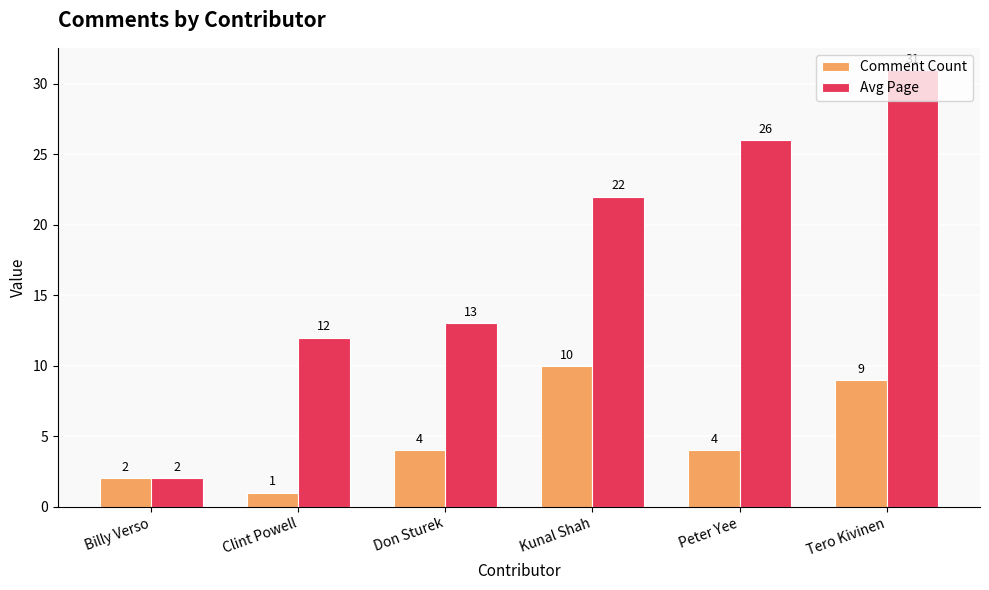

Is it true that Comment Count equals 1 at Clint Powell?

True